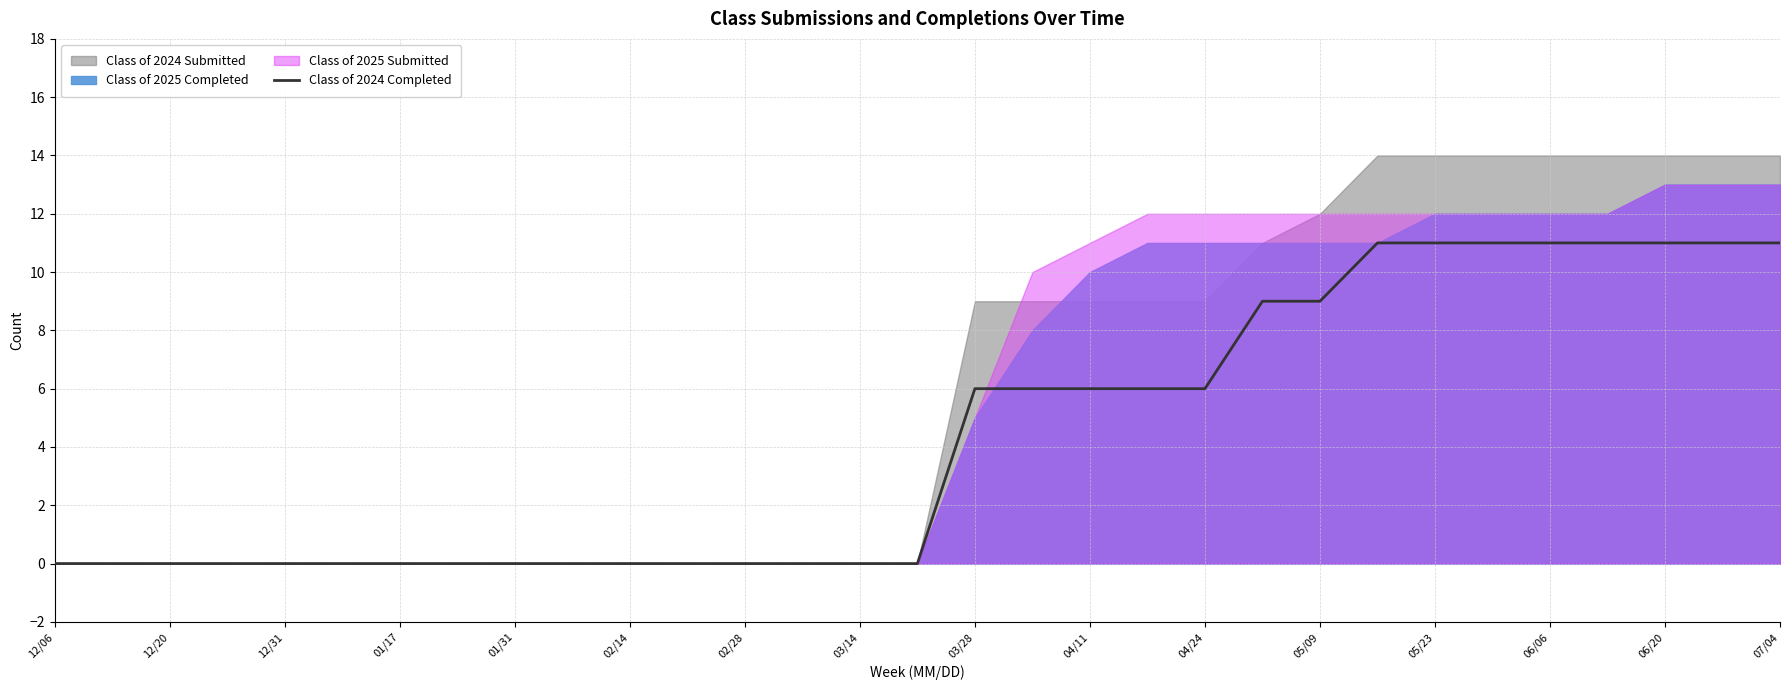

What is the maximum value for Class of 2024 Completed?

11